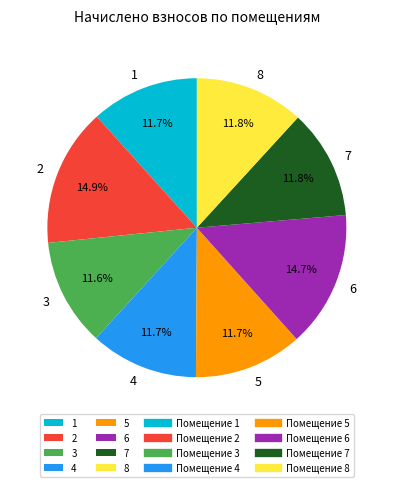

Which has a higher value, 2 or 1?

2